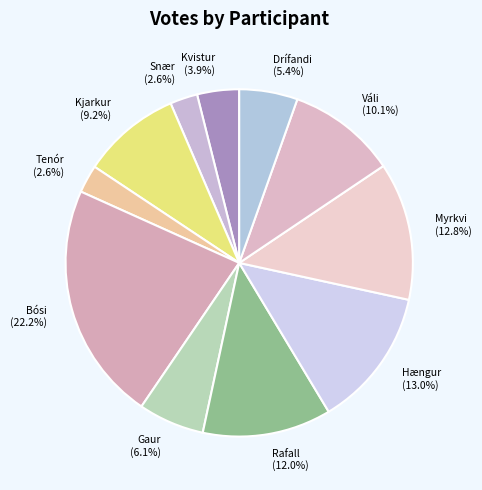

Combined, what portion of the pie is Rafall and Váli?

22.1%